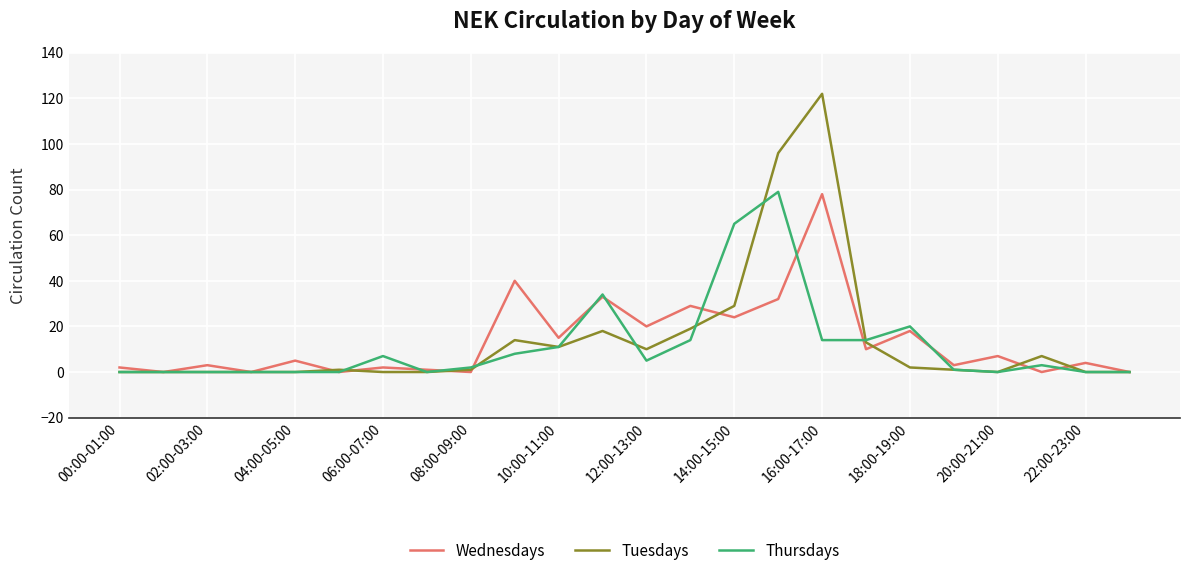

What is the highest value of the Wednesdays series?

78